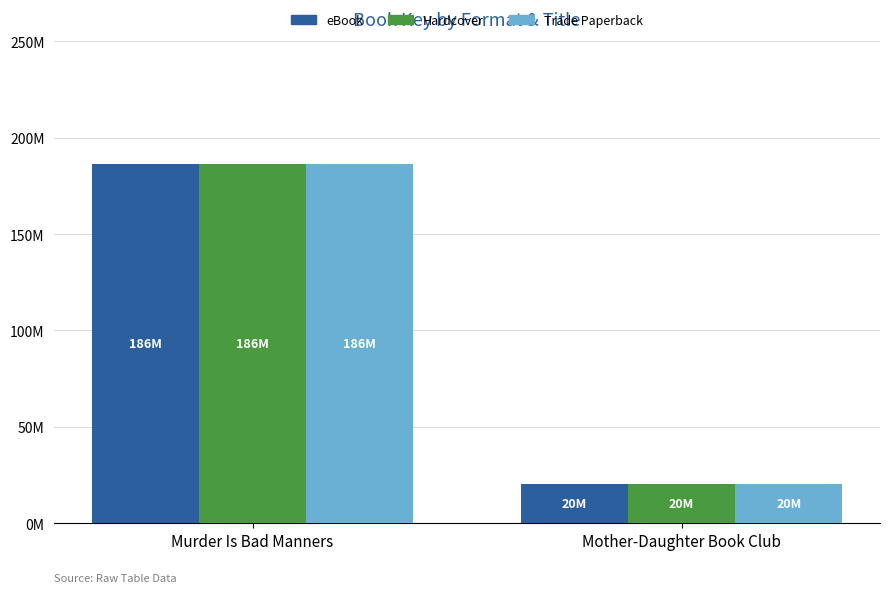

What is the label of the 2nd bar from the right?

Murder Is Bad Manners